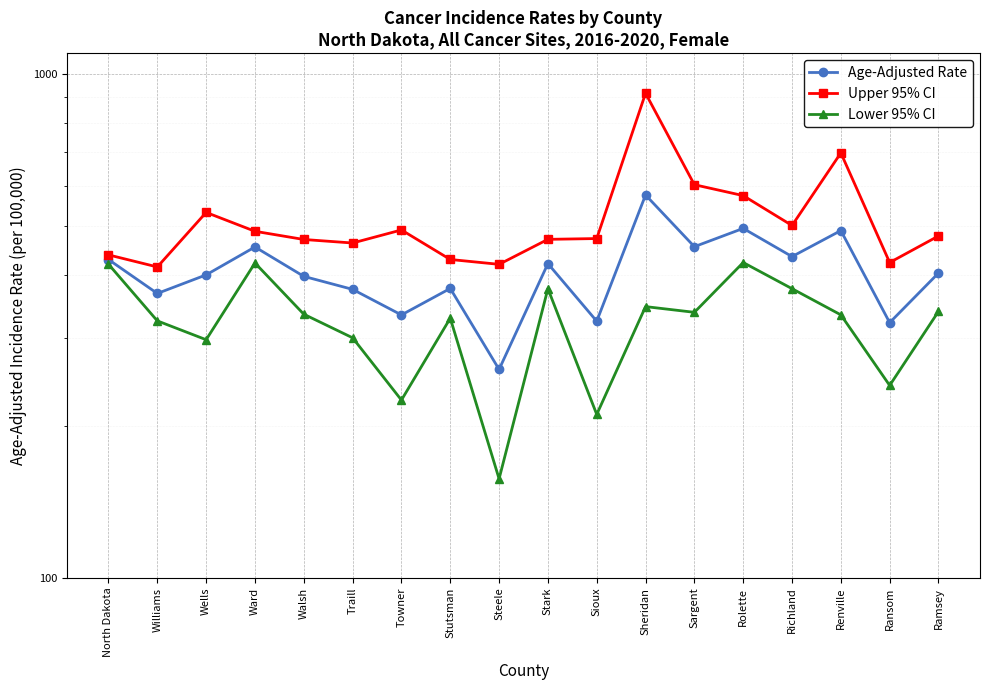

In Age-Adjusted Rate, how many points are higher than both neighbors (excluding endpoints)?

6